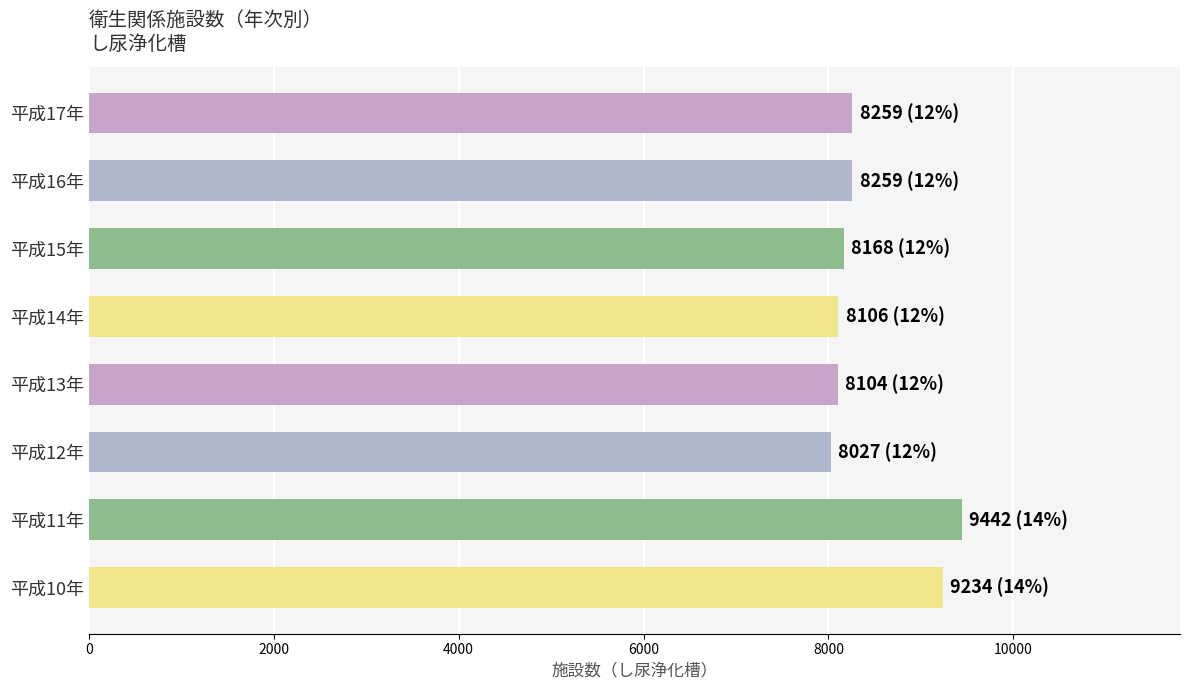

The value at 平成17年 is 8259. True or false?

True